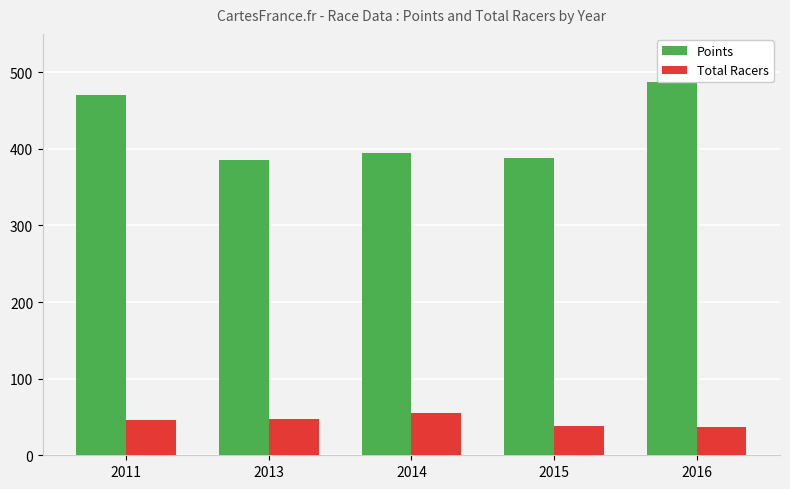

What is the spread (max minus min) of values at 2015?

350.0